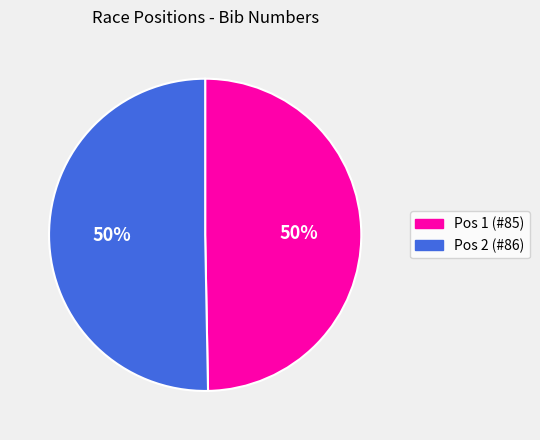

How many slices are in this pie chart?

2